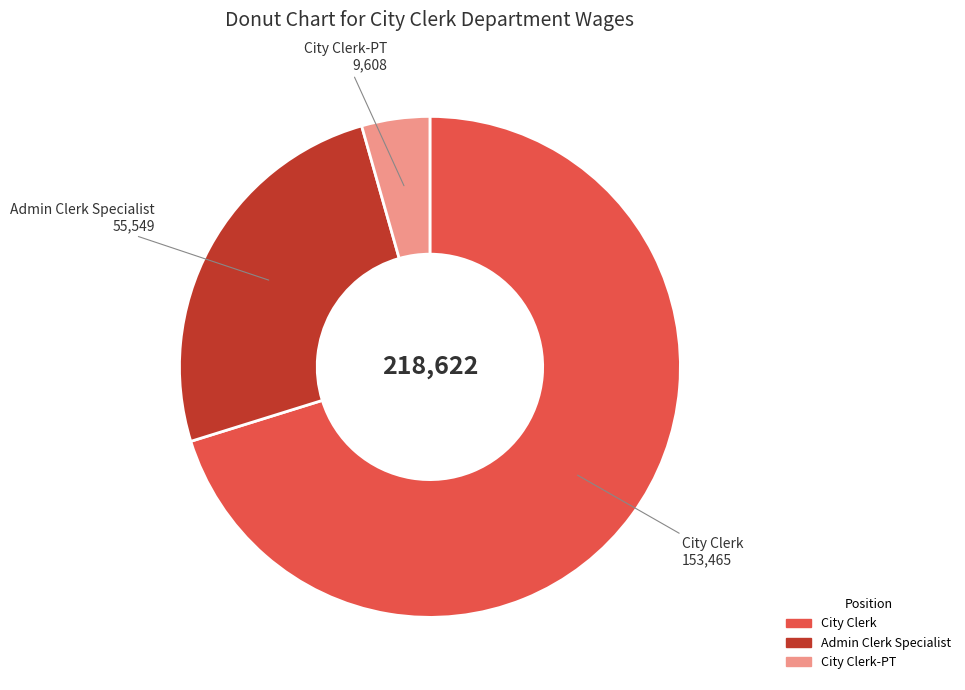

Which category has the biggest portion of the pie?

City Clerk